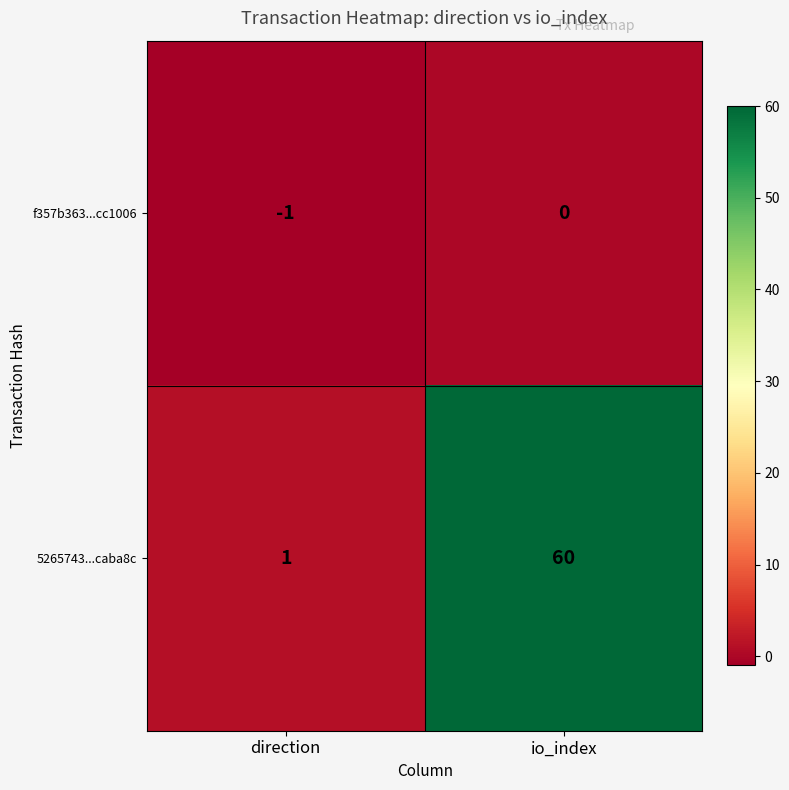

Reading right to left, transcribe all the data shown in this chart.

f357b363...cc1006: 0	-1
5265743...caba8c: 60	1